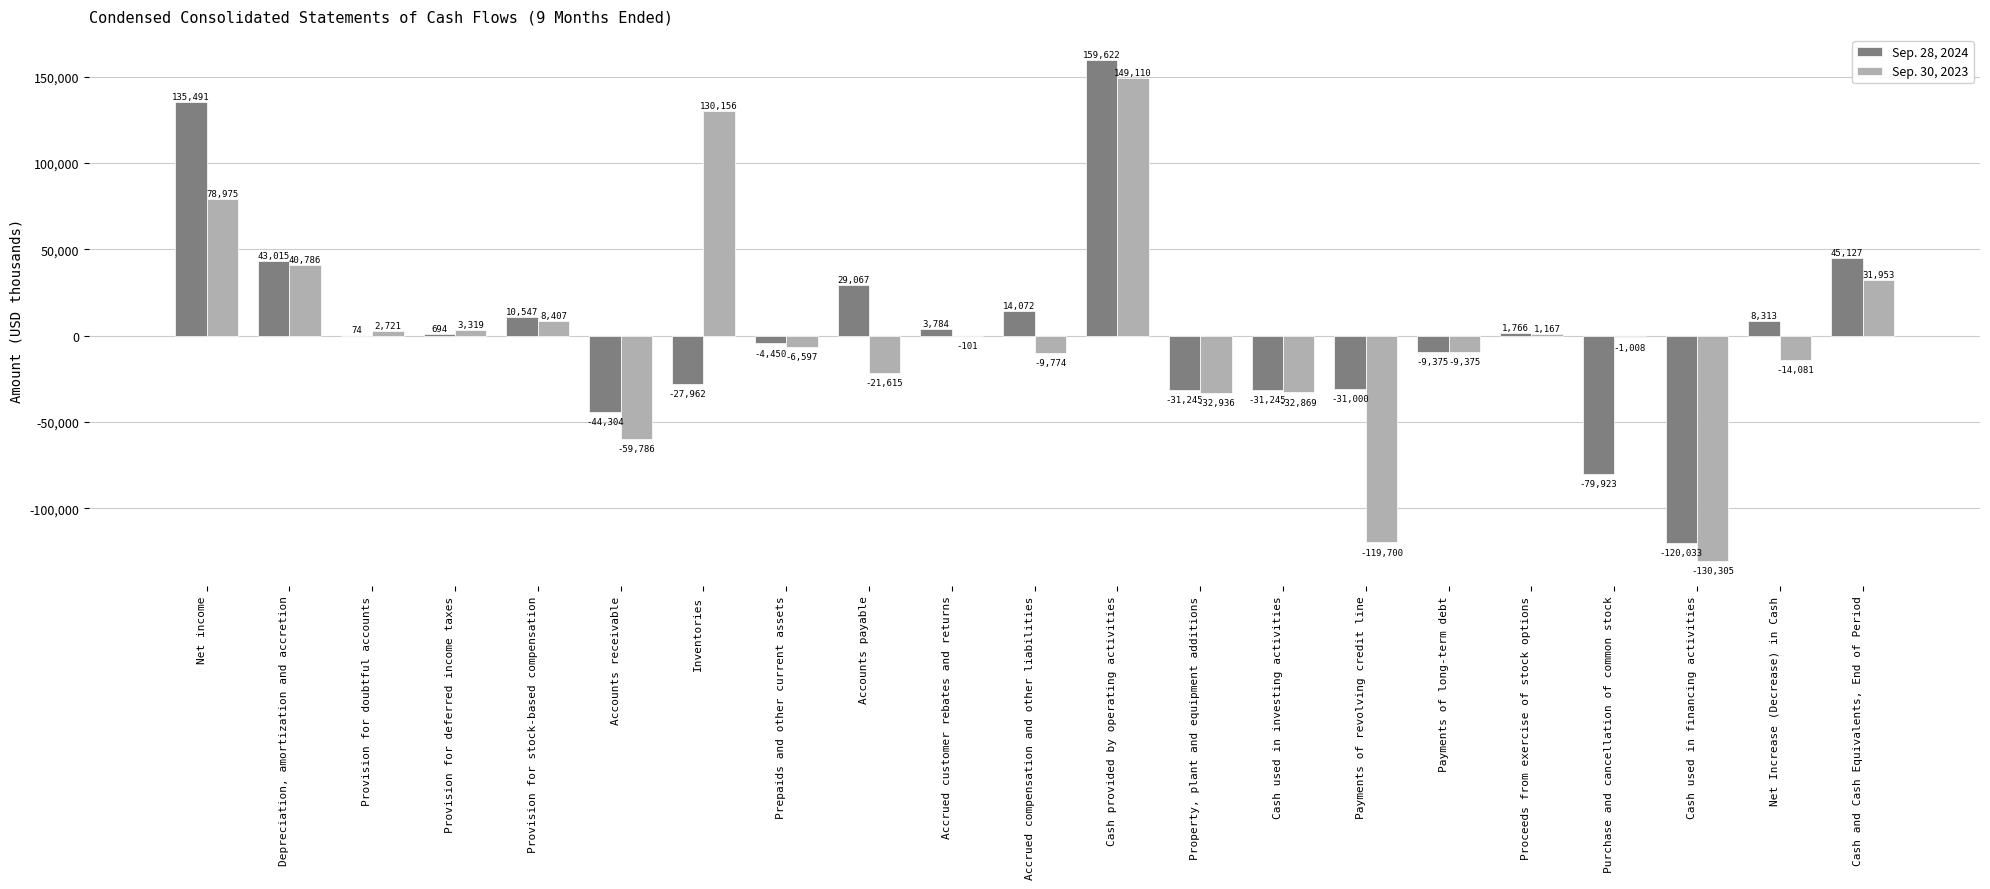

How many series are shown in this chart?

2